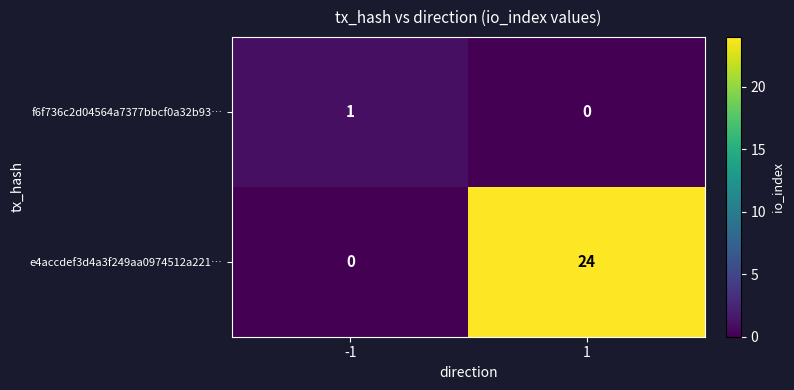

Rank the series at 1 from highest to lowest value.

e4accdef3d4a3f249aa0974512a221…, f6f736c2d04564a7377bbcf0a32b93…